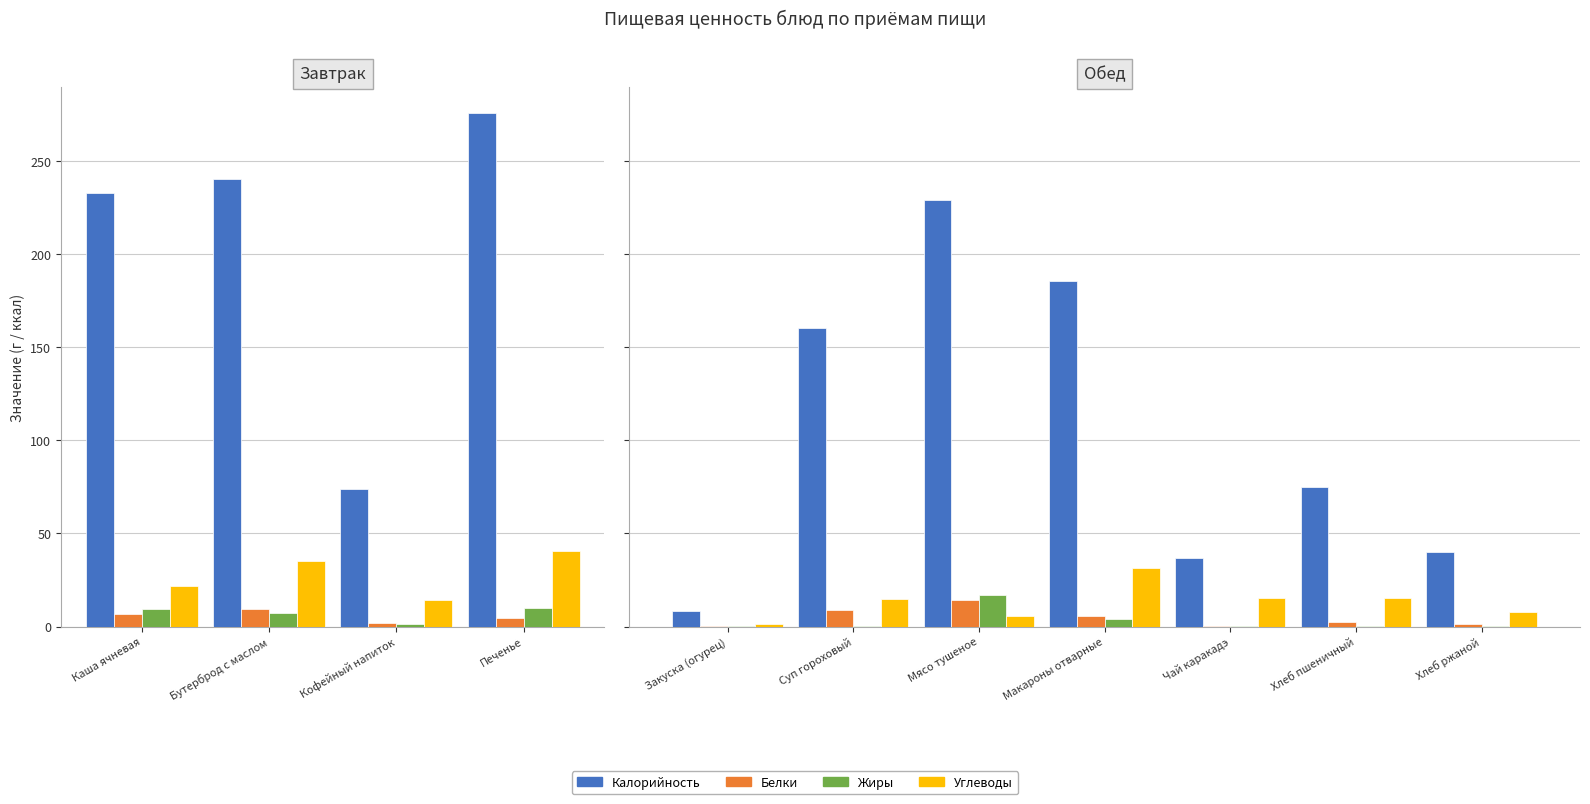

What is the difference between the maximum and minimum values in the Белки series?

14.2